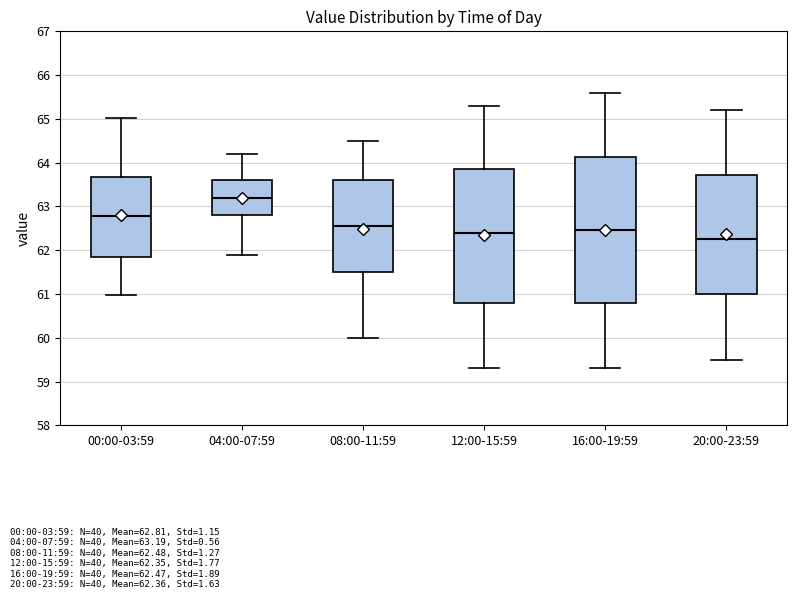

Reading left to right, transcribe this box plot: for each box, give where its median line is, the range the box spans, and where its two whiskers end, as read against the y-axis. The values are not printed on the chart, so give them approximately, as read against the axis.

00:00-03:59: median 62.8, box 61.8 to 63.7, whiskers 61.0 to 65.0
04:00-07:59: median 63.2, box 62.8 to 63.6, whiskers 61.9 to 64.2
08:00-11:59: median 62.6, box 61.5 to 63.6, whiskers 60.0 to 64.5
12:00-15:59: median 62.4, box 60.8 to 63.9, whiskers 59.3 to 65.3
16:00-19:59: median 62.5, box 60.8 to 64.1, whiskers 59.3 to 65.6
20:00-23:59: median 62.3, box 61.0 to 63.7, whiskers 59.5 to 65.2